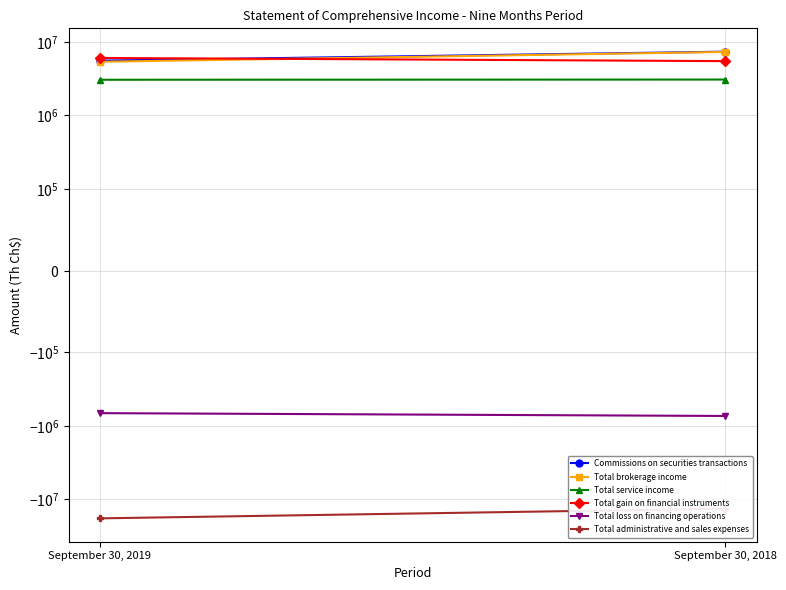

The value of Total service income at September 30, 2019 is 4569203. True or false?

False